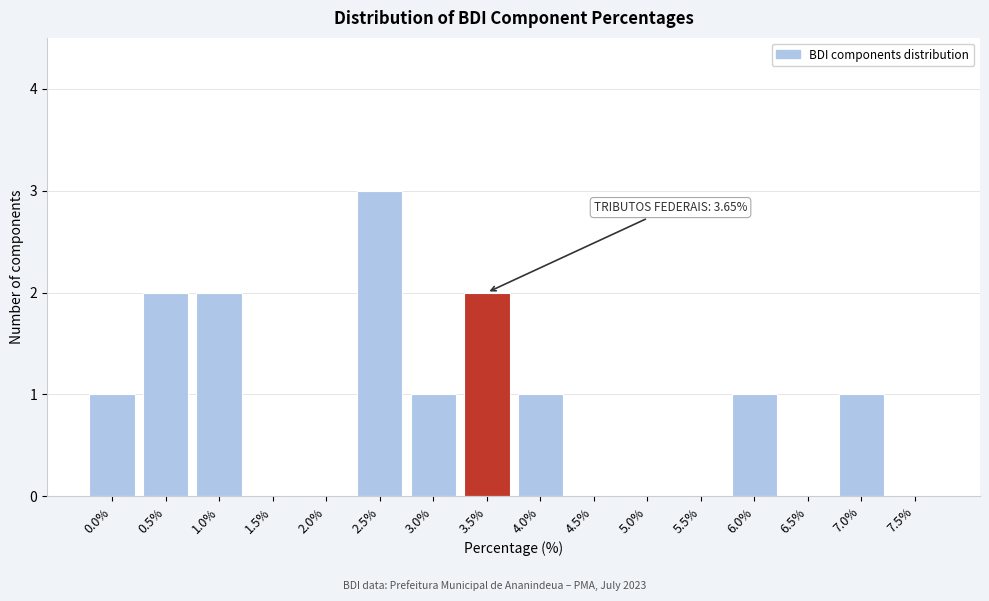

Reading left to right, extract all data points from this chart.

0.0%=1	0.5%=2	1.0%=2	1.5%=0	2.0%=0	2.5%=3	3.0%=1	3.5%=2	4.0%=1	4.5%=0	5.0%=0	5.5%=0	6.0%=1	6.5%=0	7.0%=1	7.5%=0